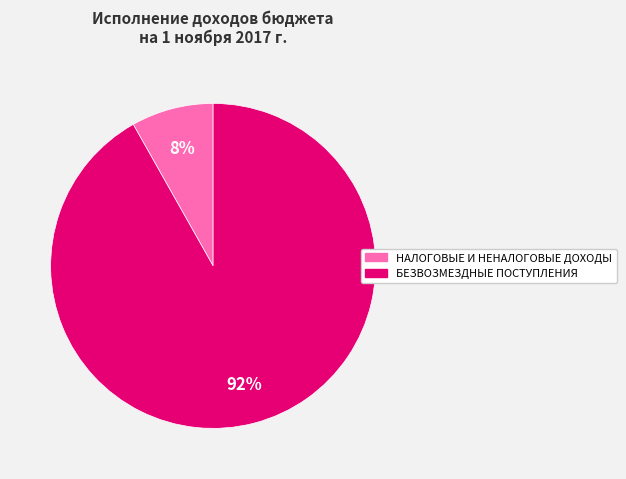

Which category has the smallest portion of the pie?

НАЛОГОВЫЕ И НЕНАЛОГОВЫЕ ДОХОДЫ